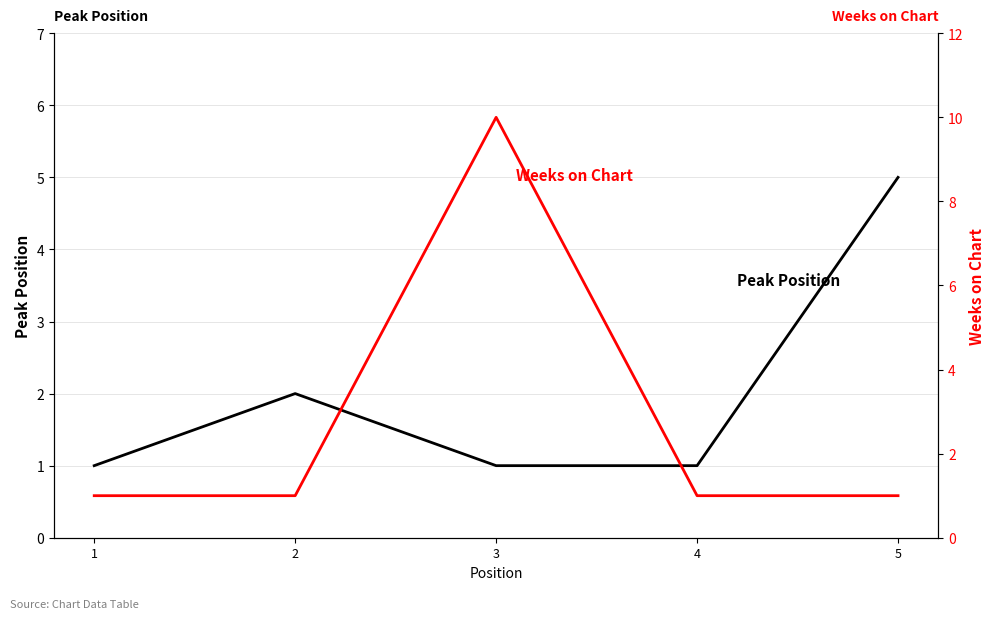

True or false: Peak Position has a value of 1 at 4.

True